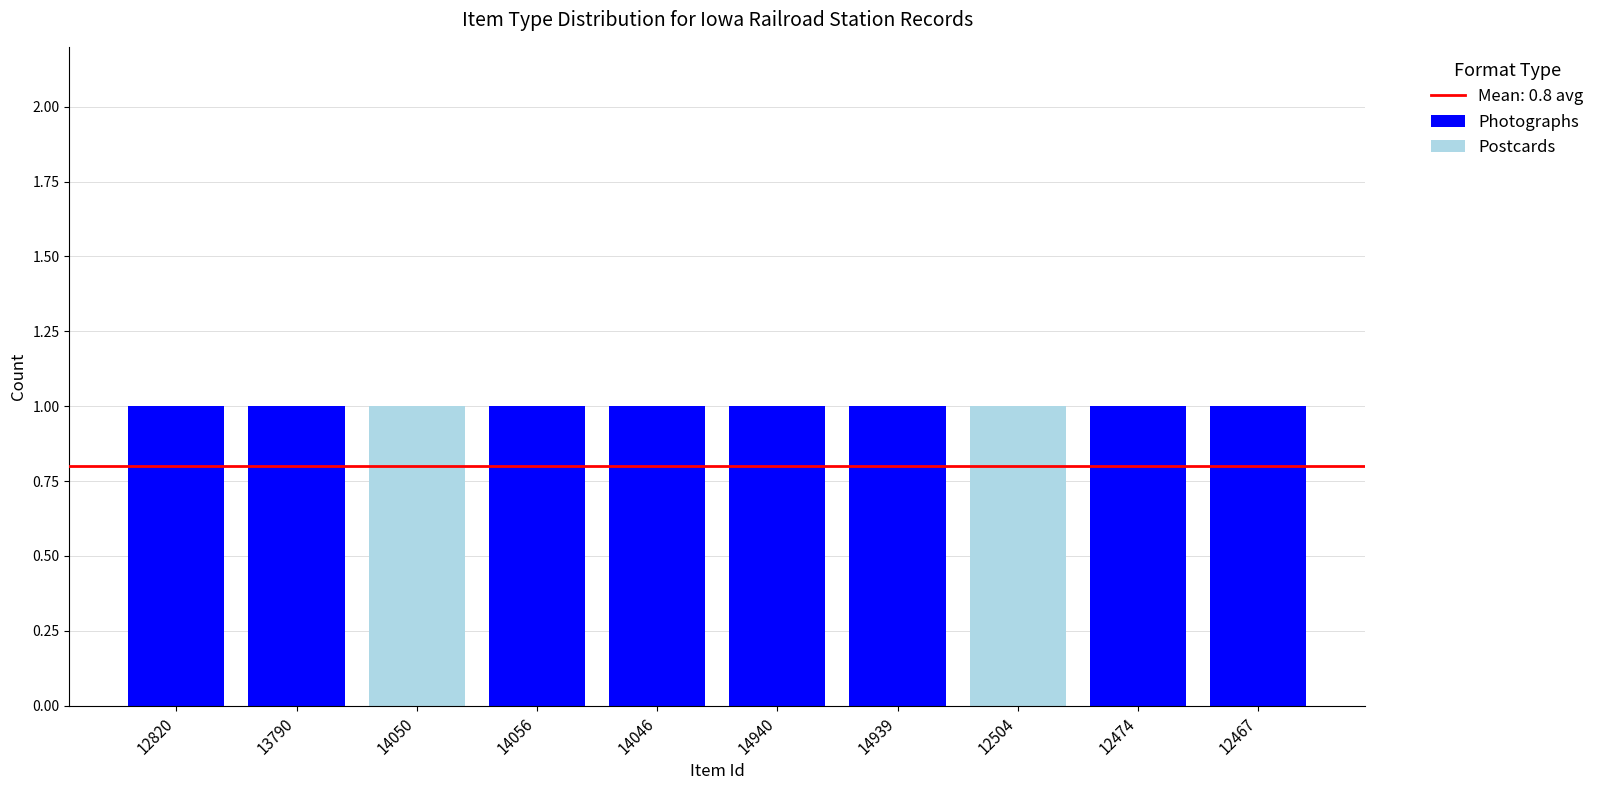

What is the sum of all Photographs values?

8